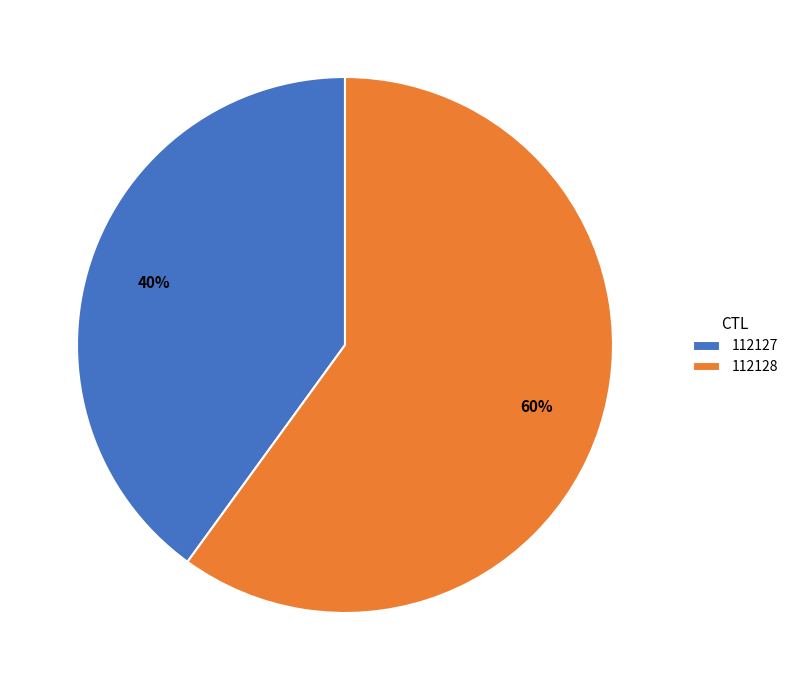

Which category accounts for the majority?

112128